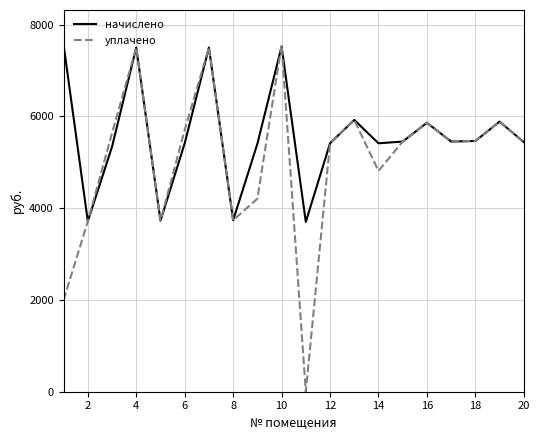

What is the greatest value displayed?

7563.8